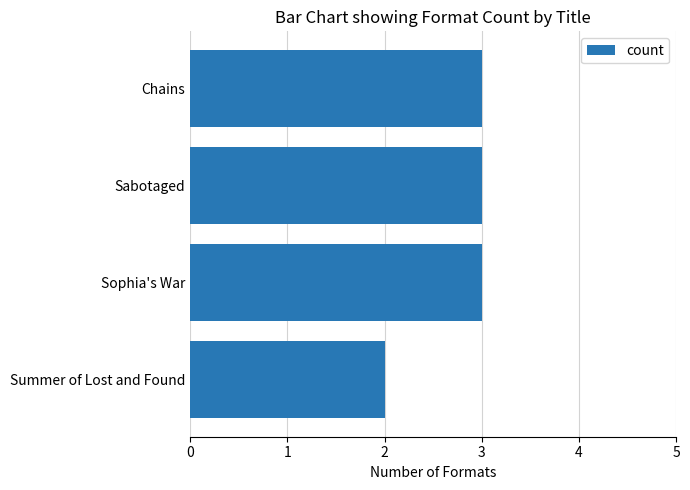

What is the sum of the values at Chains and Sophia's War?

6